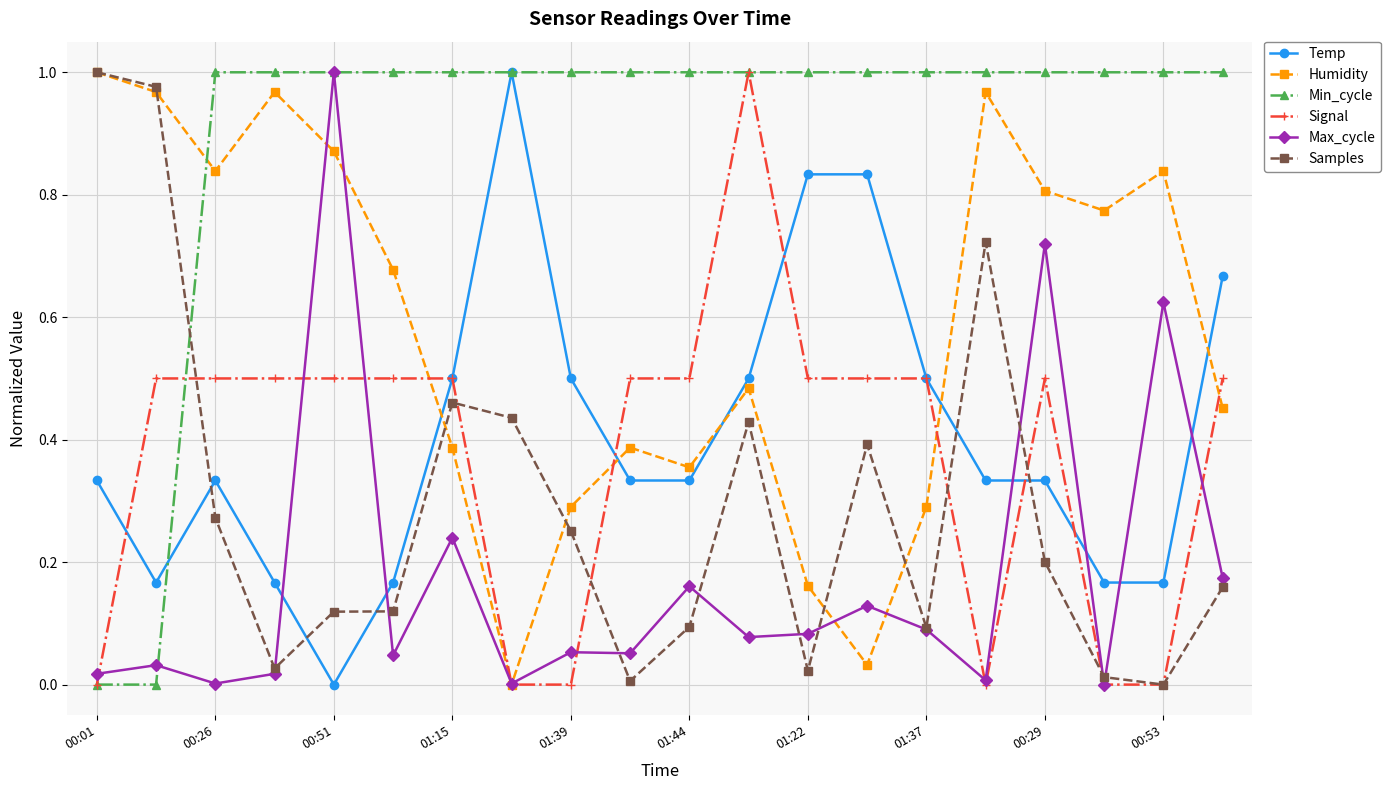

True or false: Signal has more than 1 interior local peaks.

True